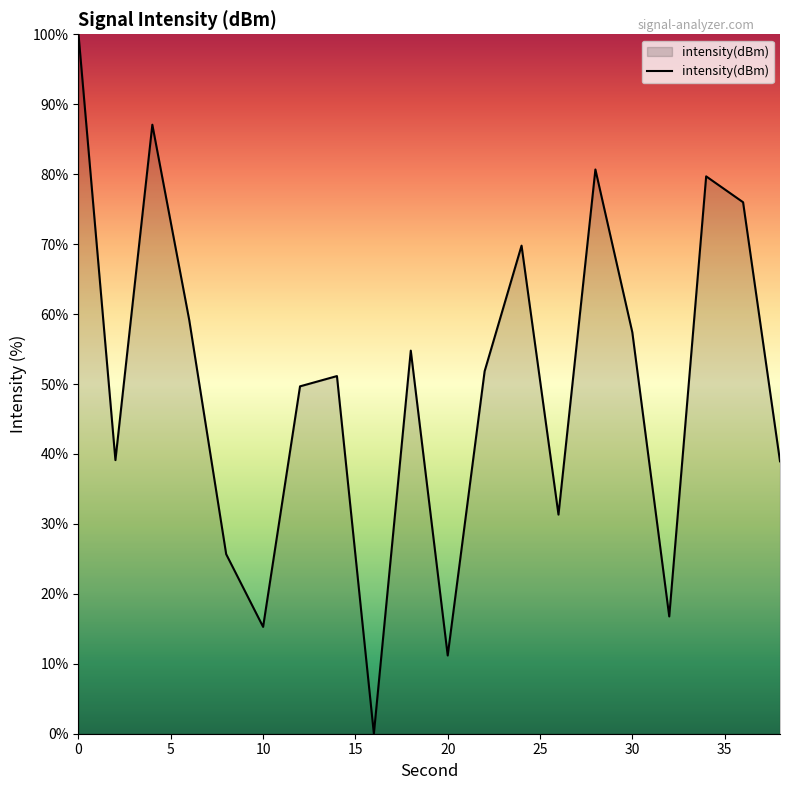

What is the difference between the maximum and minimum values?

100.0